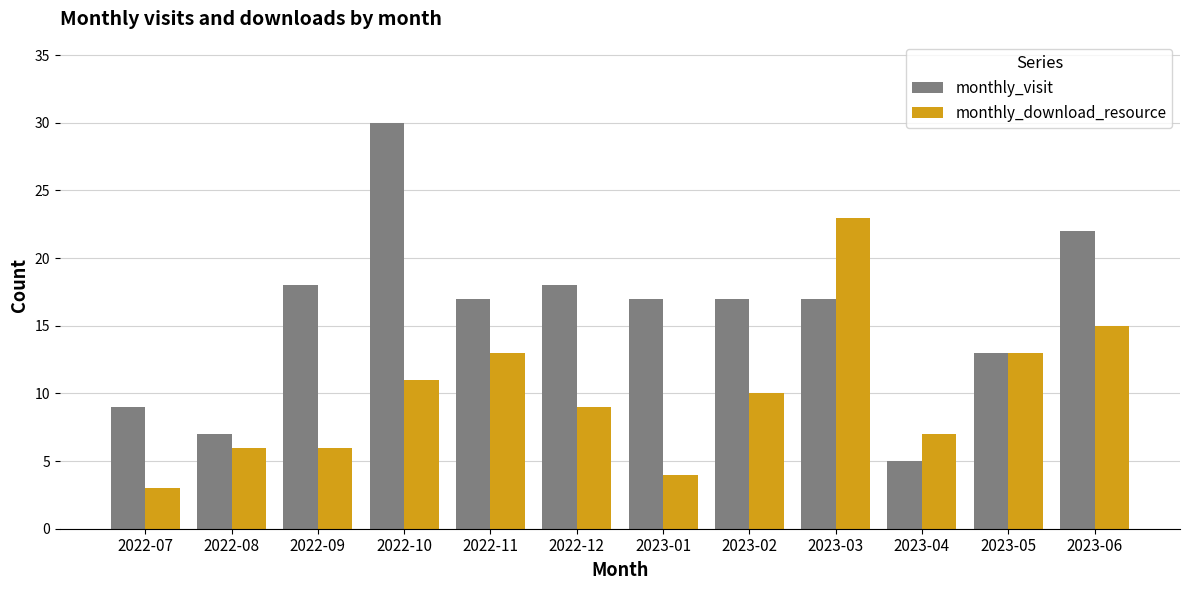

Which series changed the most between 2022-07 and 2023-06?

monthly_visit